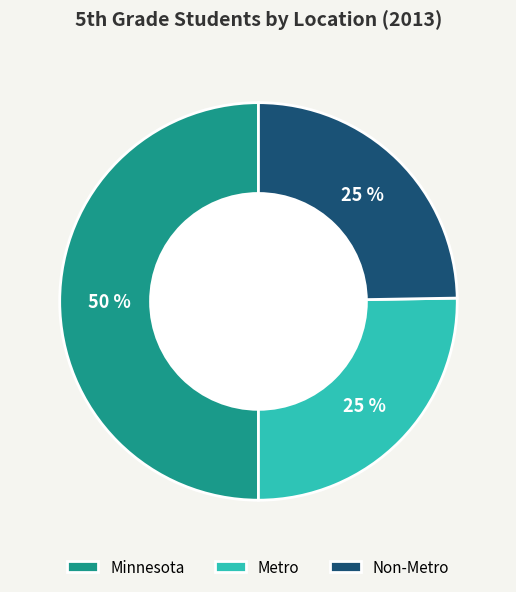

Does Metro represent more than half of the total?

No